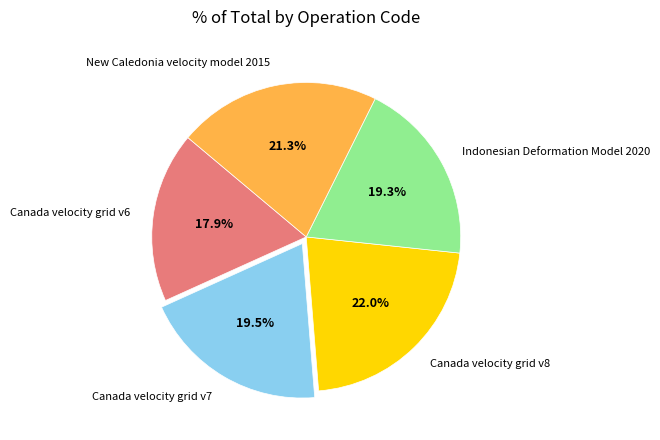

Do New Caledonia velocity model 2015 and Indonesian Deformation Model 2020 together represent more than half of the pie?

No